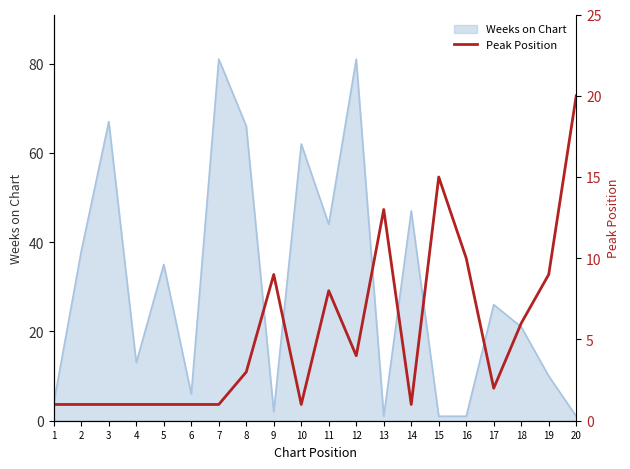

The value of Weeks on Chart at 17 is 26. True or false?

True